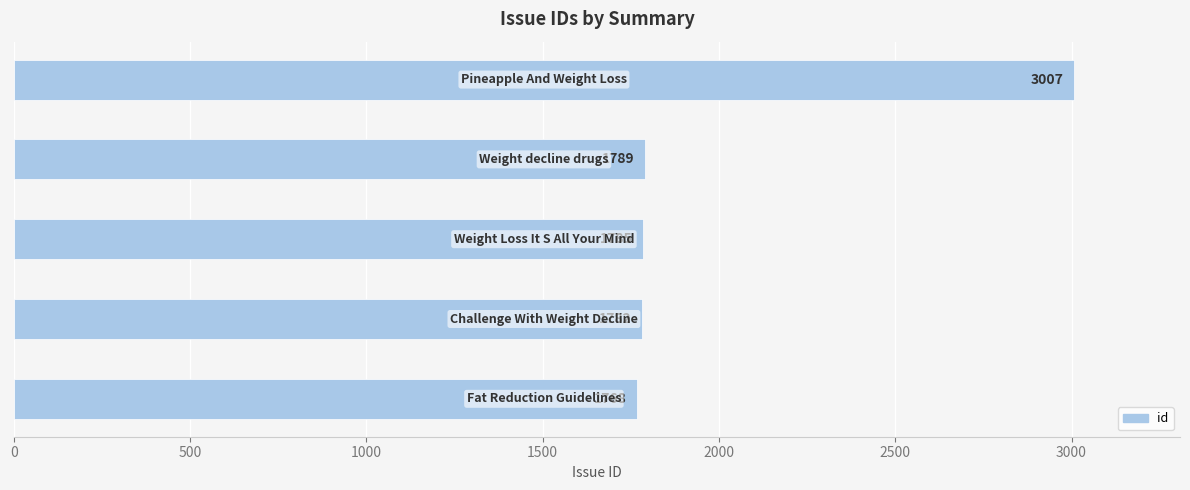

Does the chart contain any negative values?

No